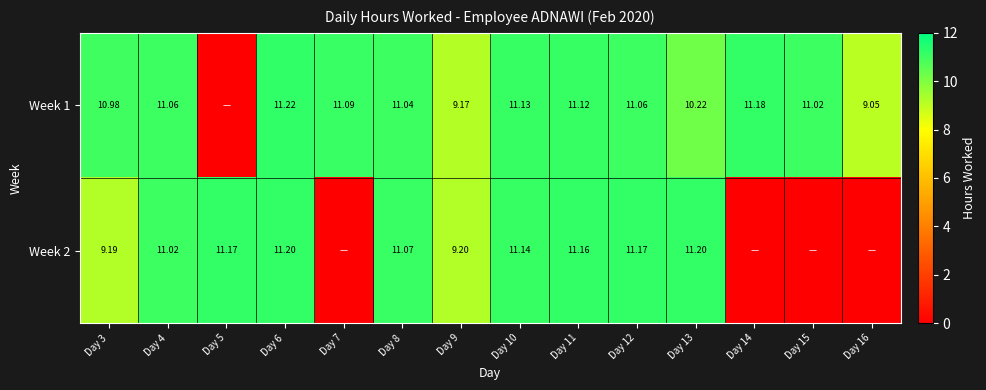

List the labels in order of Week 1 value, largest first.

Day 6, Day 14, Day 10, Day 11, Day 7, Day 4, Day 12, Day 8, Day 15, Day 3, Day 13, Day 9, Day 16, Day 5